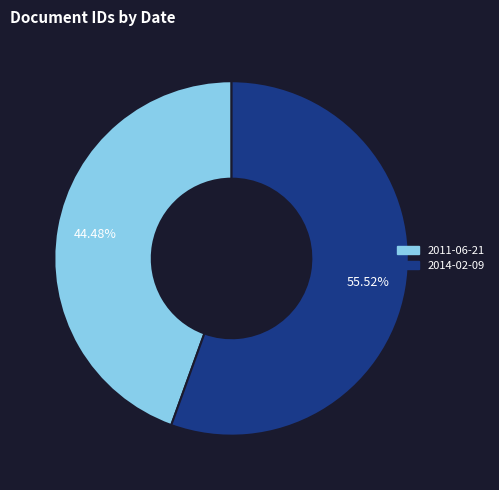

Which category has the smallest portion of the pie?

2011-06-21